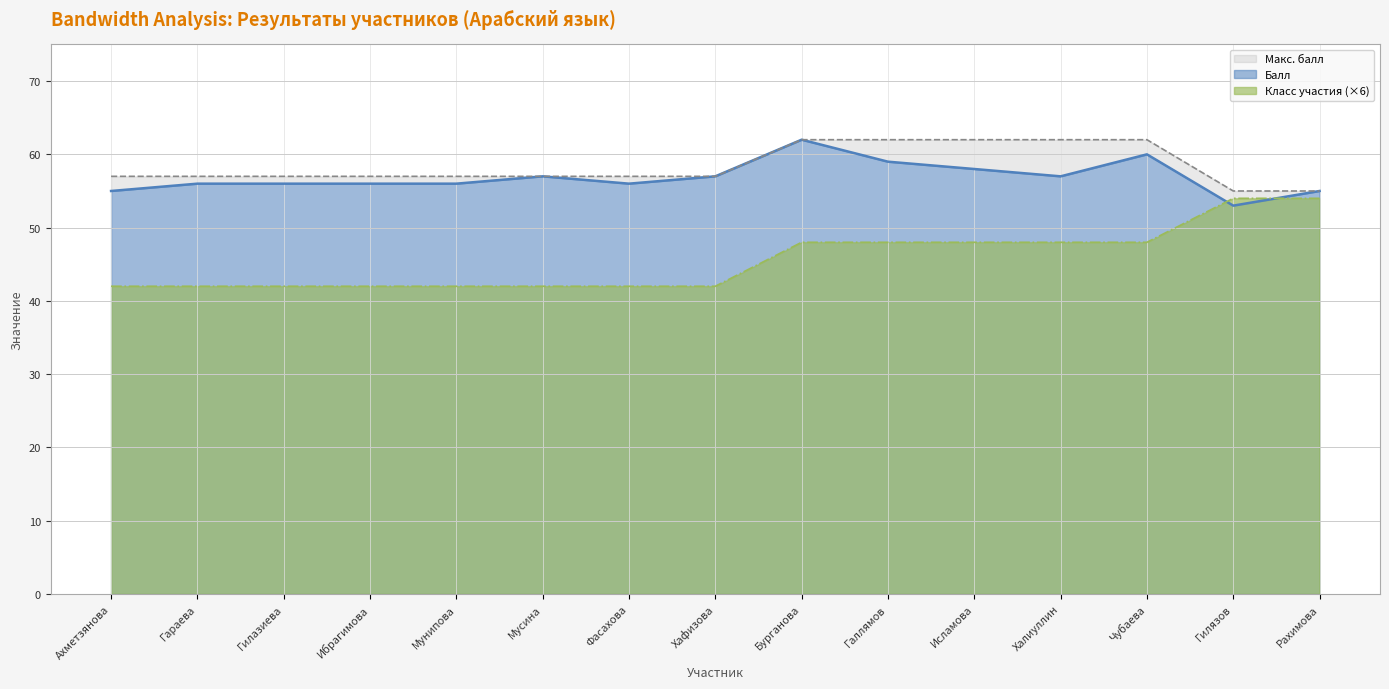

Where is Класс участия nearest to the value 48?

Бурганова